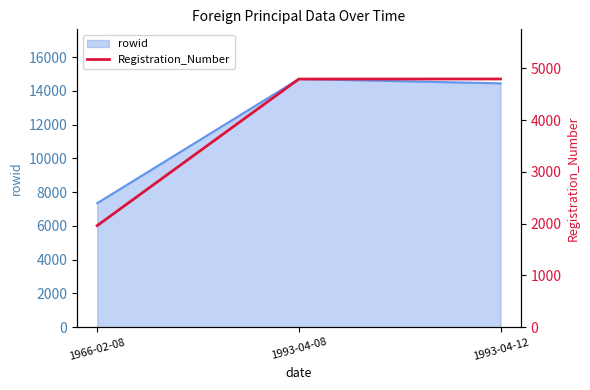

The value of rowid at 1966-02-08 is 7348. True or false?

True